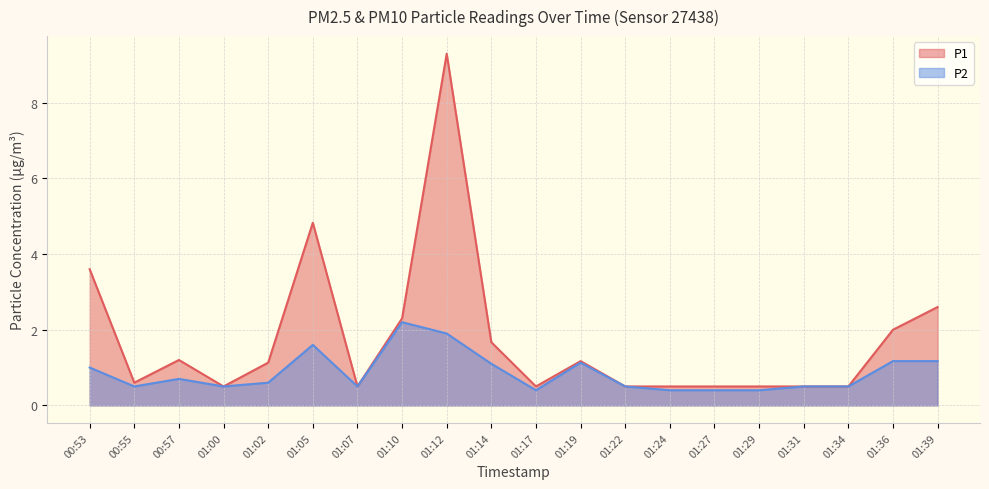

True or false: P1 and P2 intersect in this chart.

False